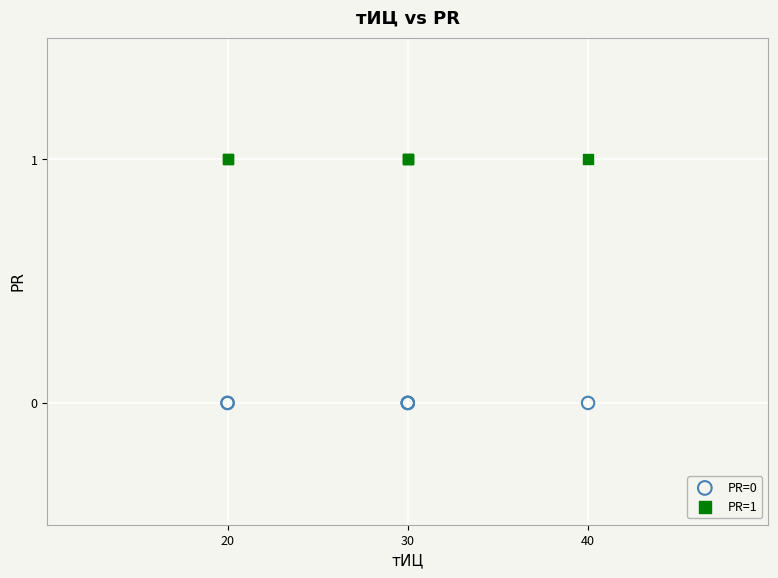

Which series reaches the maximum Y coordinate?

PR=1